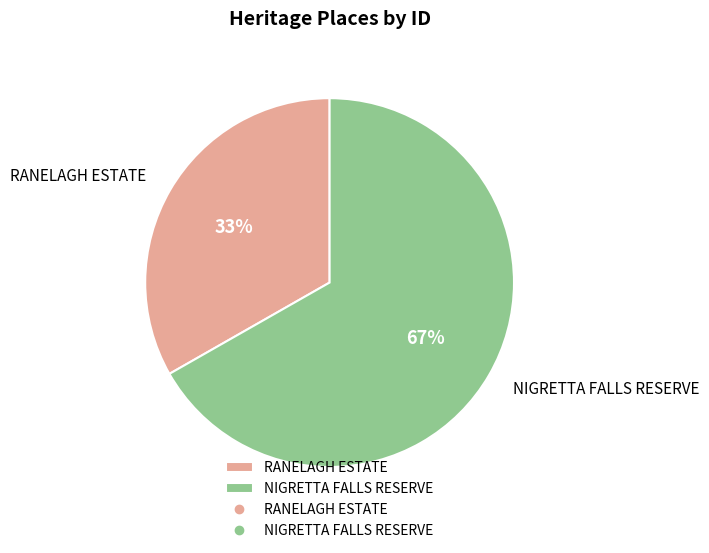

How many segments does this pie chart have?

2